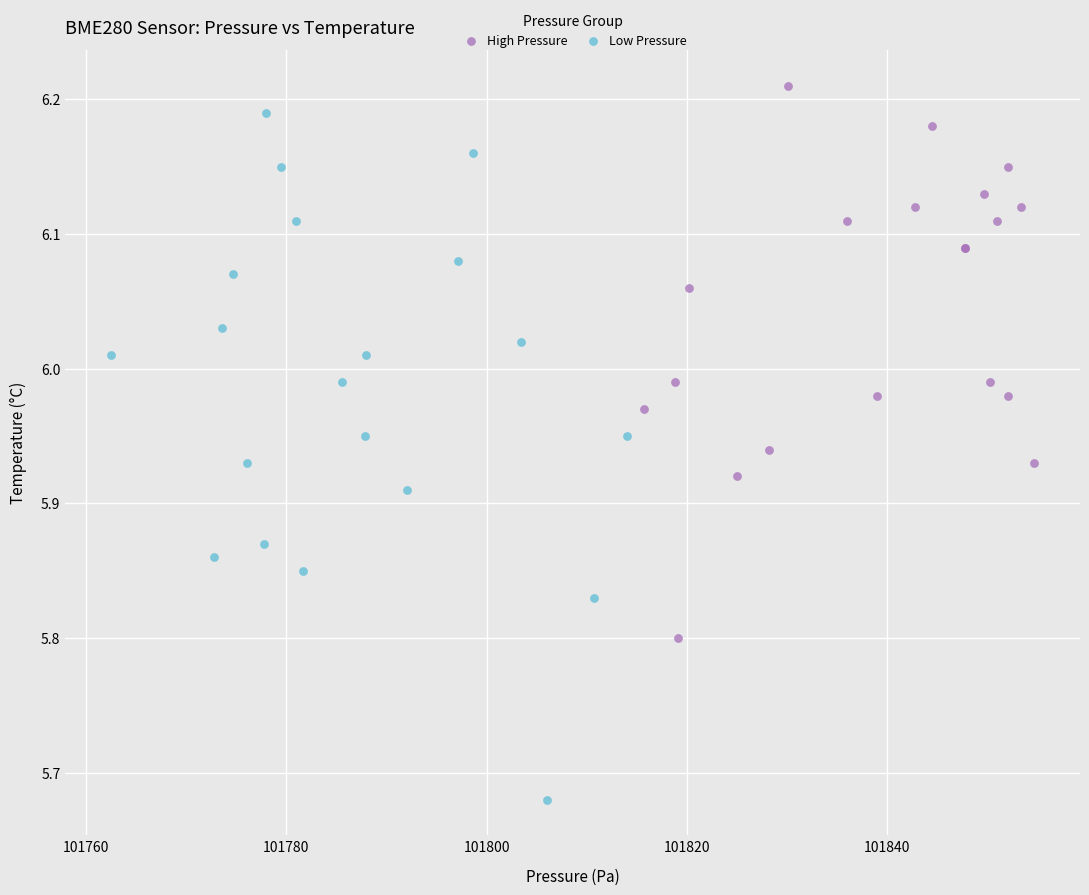

What are all the series names shown in the legend?

High Pressure, Low Pressure